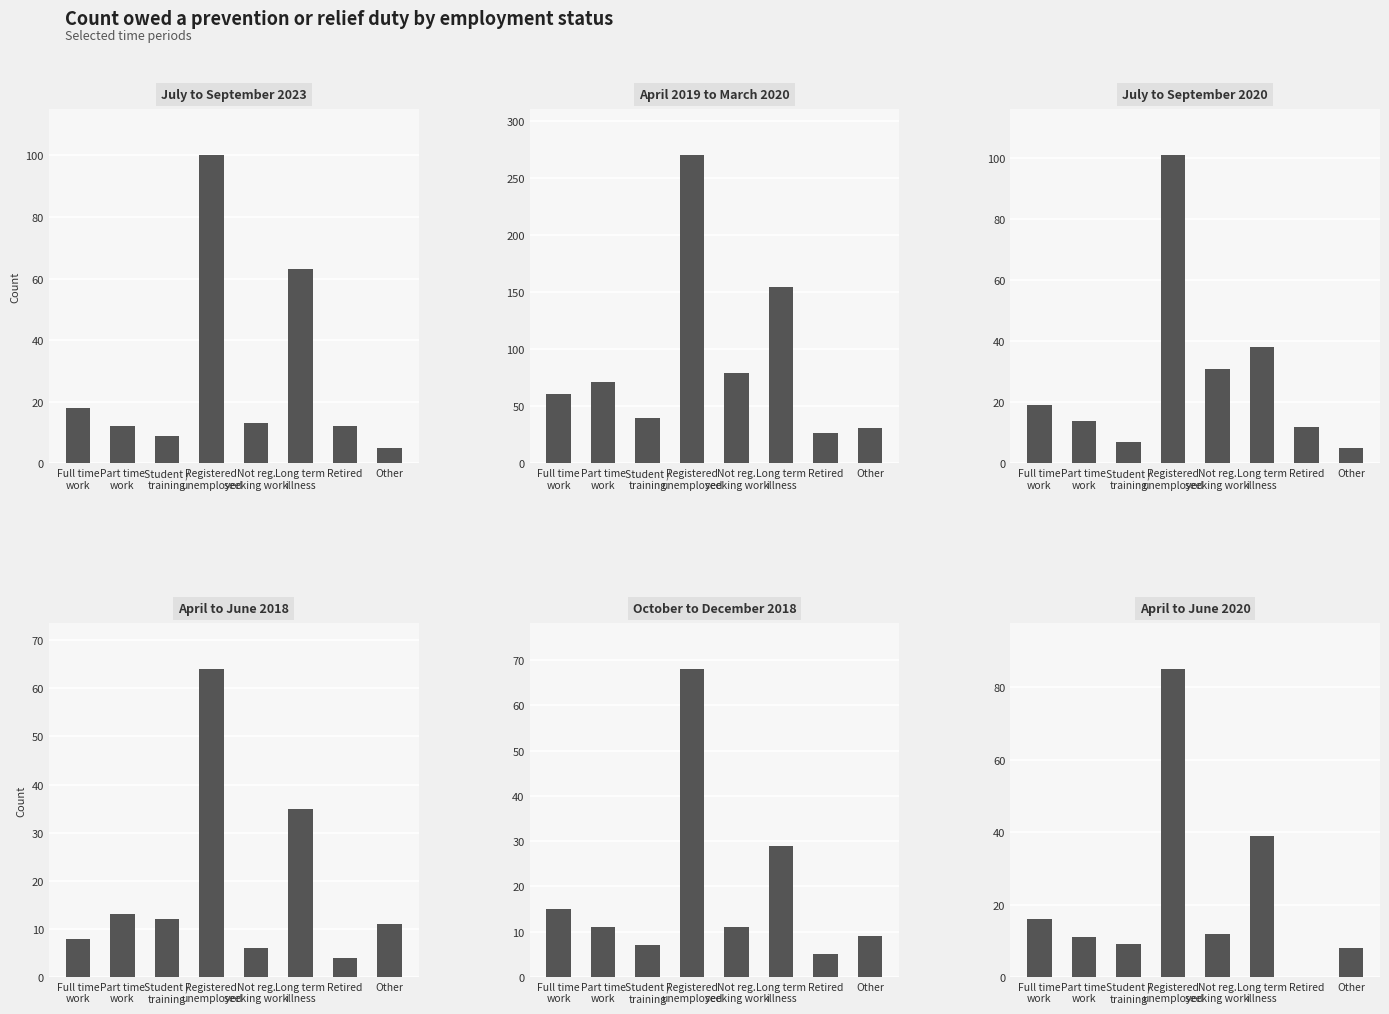

How many values in the April to June 2018 series are below 12?

4